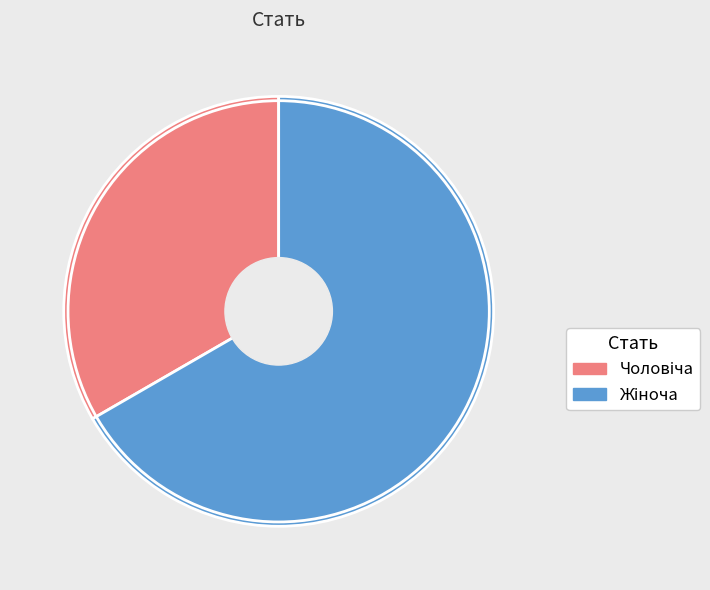

Is there a majority slice in this chart?

Yes